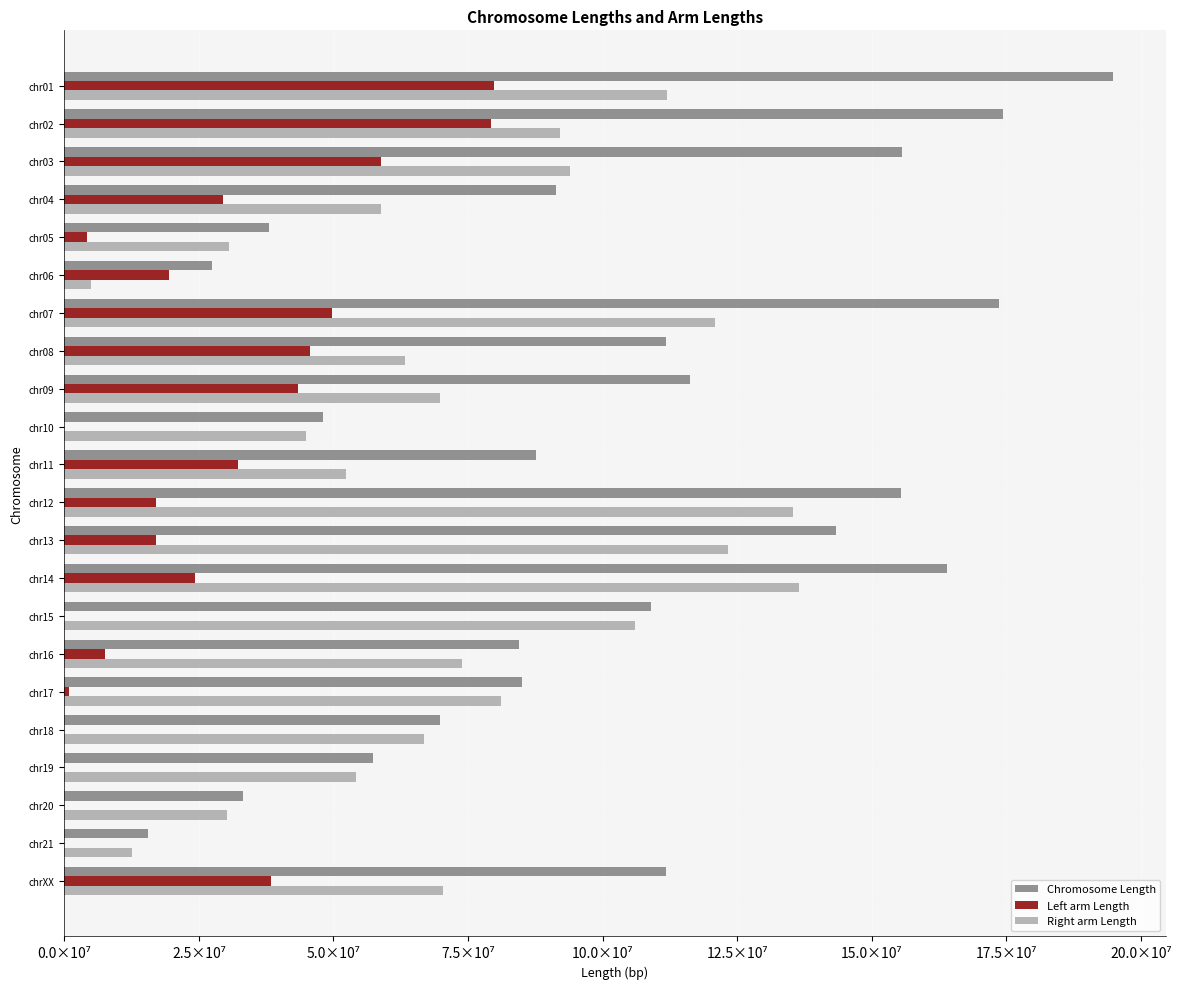

Which series has the widest spread of values?

Chromosome Length